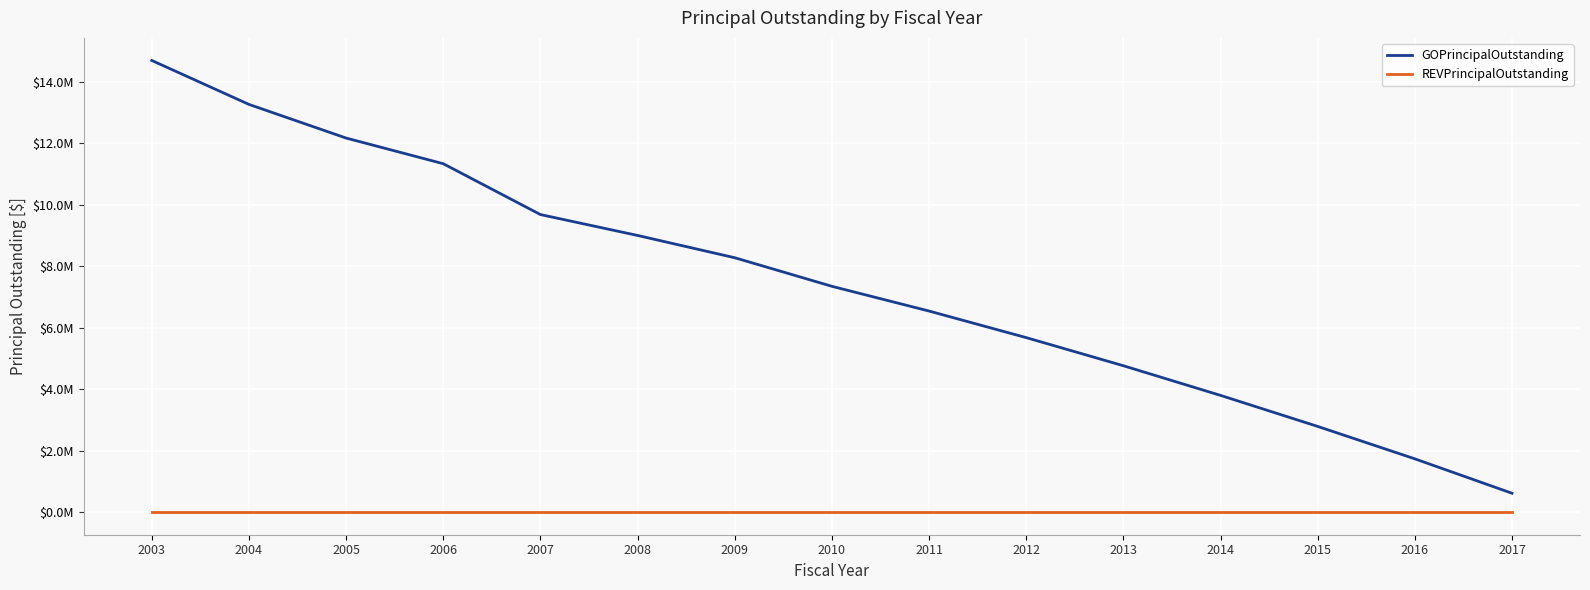

List the labels in order of GOPrincipalOutstanding value, smallest first.

2017, 2016, 2015, 2014, 2013, 2012, 2011, 2010, 2009, 2008, 2007, 2006, 2005, 2004, 2003